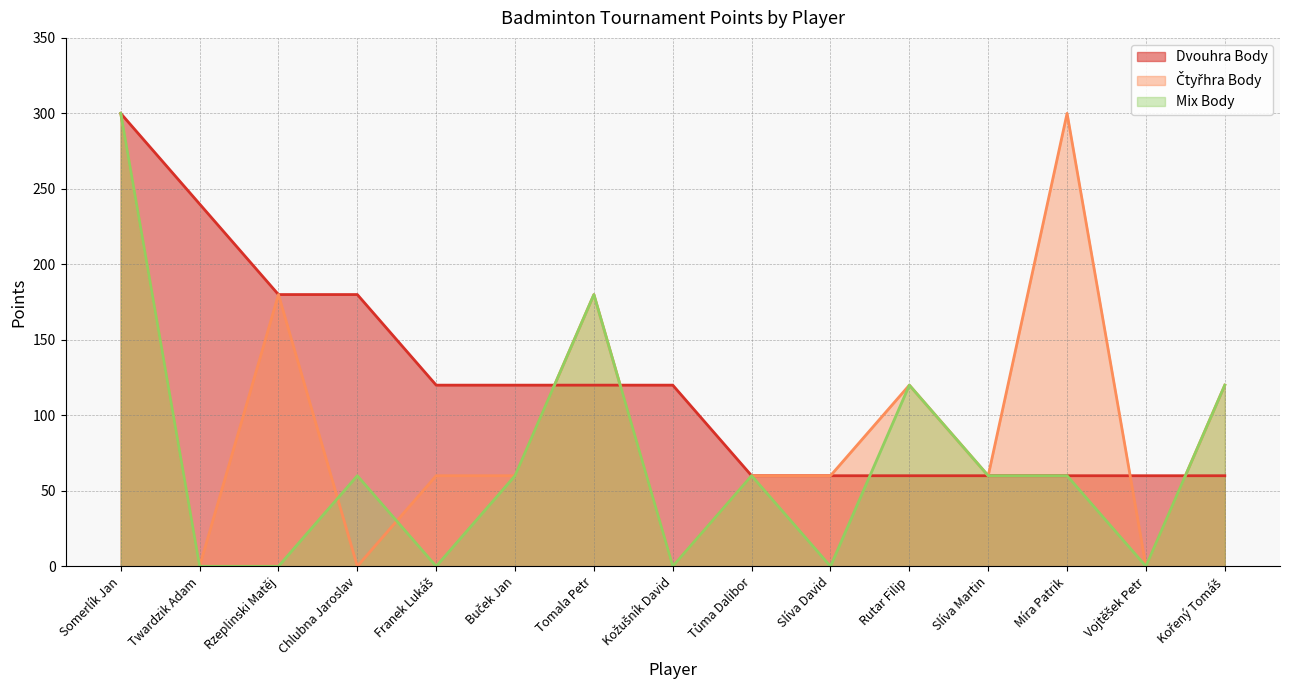

What is the spread (max minus min) of values at Tomala Petr?

60